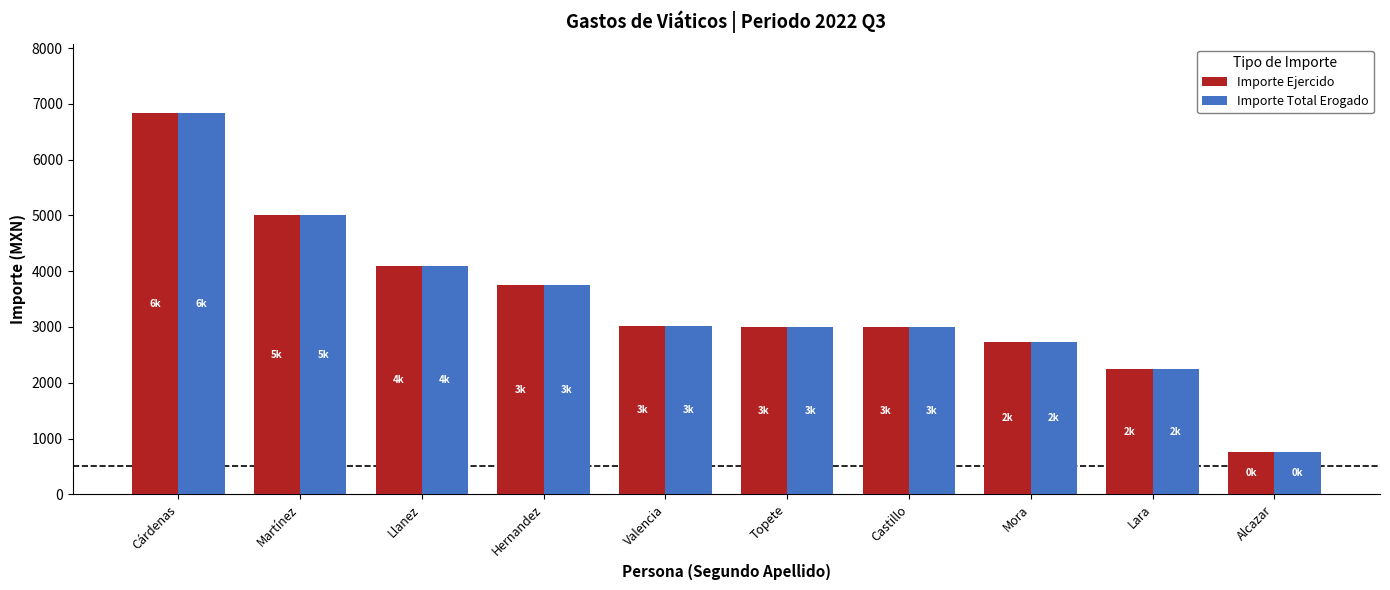

How many values in the Importe Ejercido series are below 3016?

5